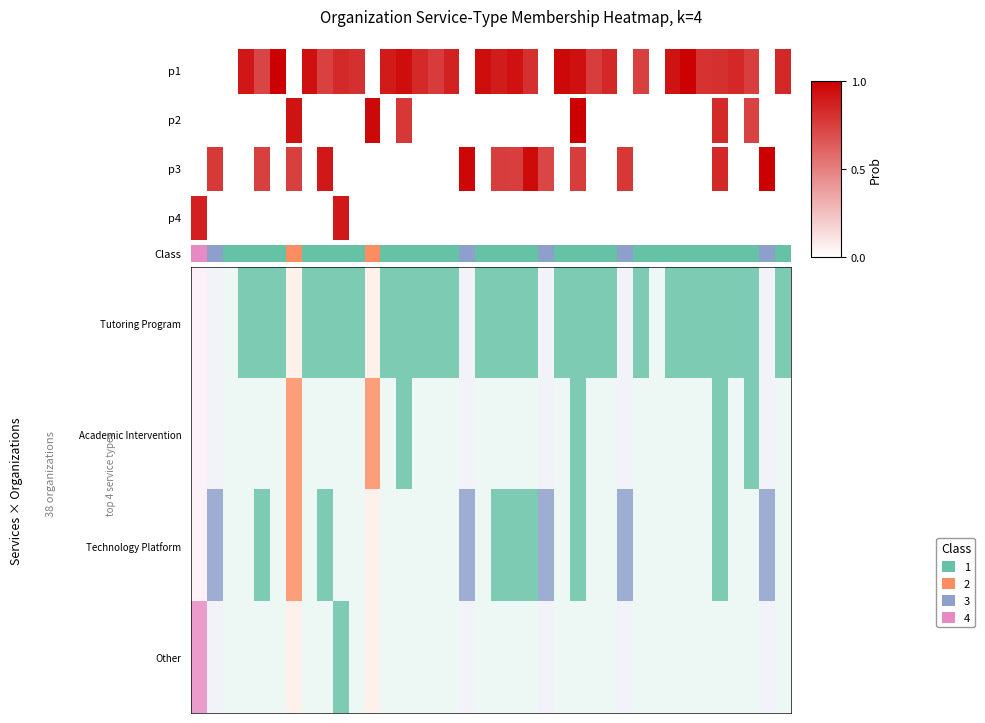

How many categories are shown in the chart?

38